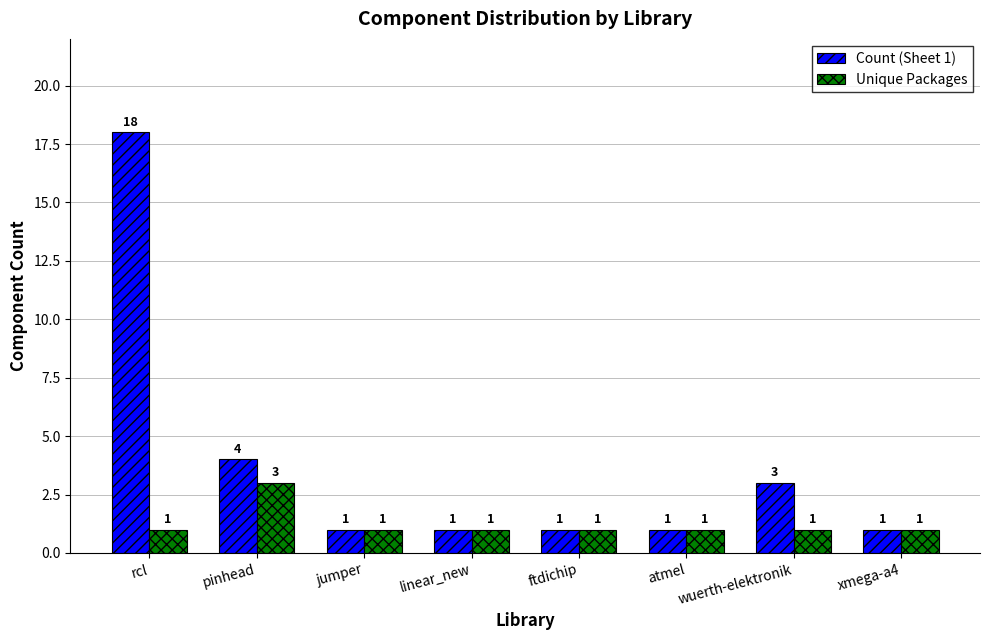

Reading left to right, what are all the values shown in this chart?

Count (Sheet 1): 18	4	1	1	1	1	3	1
Unique Packages: 1	3	1	1	1	1	1	1